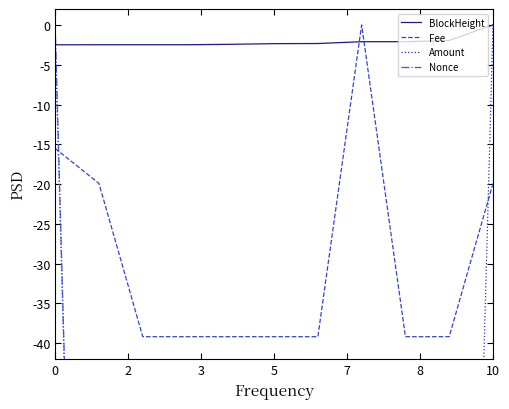

Which series has the widest spread of values?

Amount